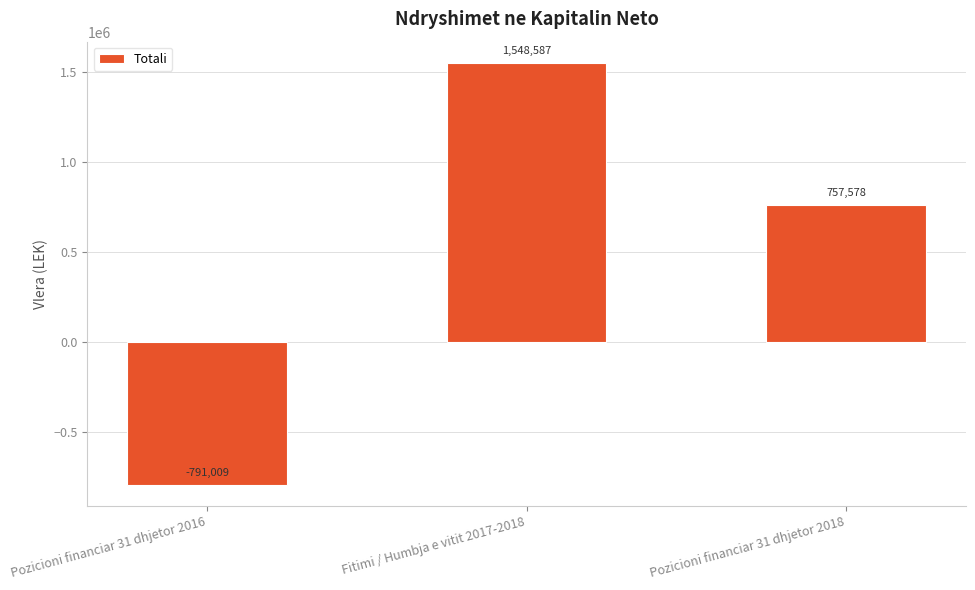

True or false: the data shows 757578.0 at Pozicioni financiar 31 dhjetor 2018.

True